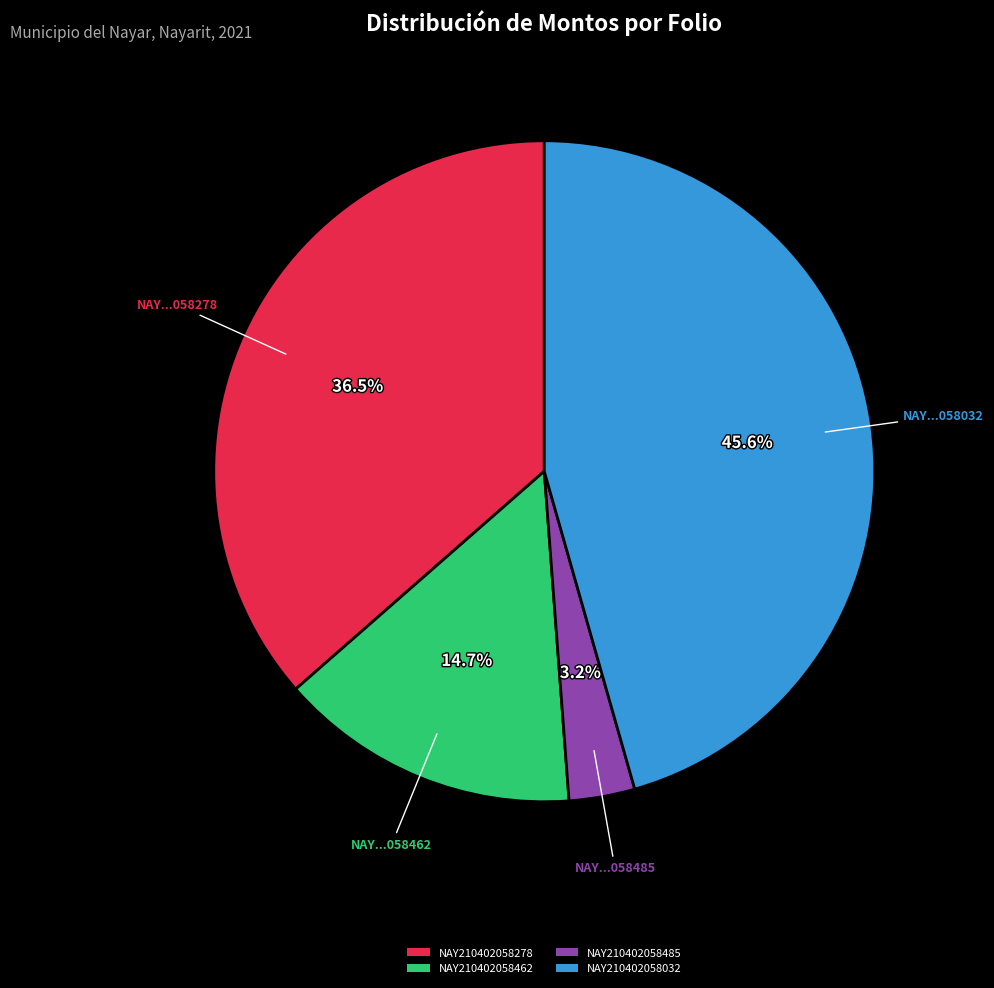

Rank the categories by value from lowest to highest.

NAY210402058485, NAY210402058462, NAY210402058278, NAY210402058032